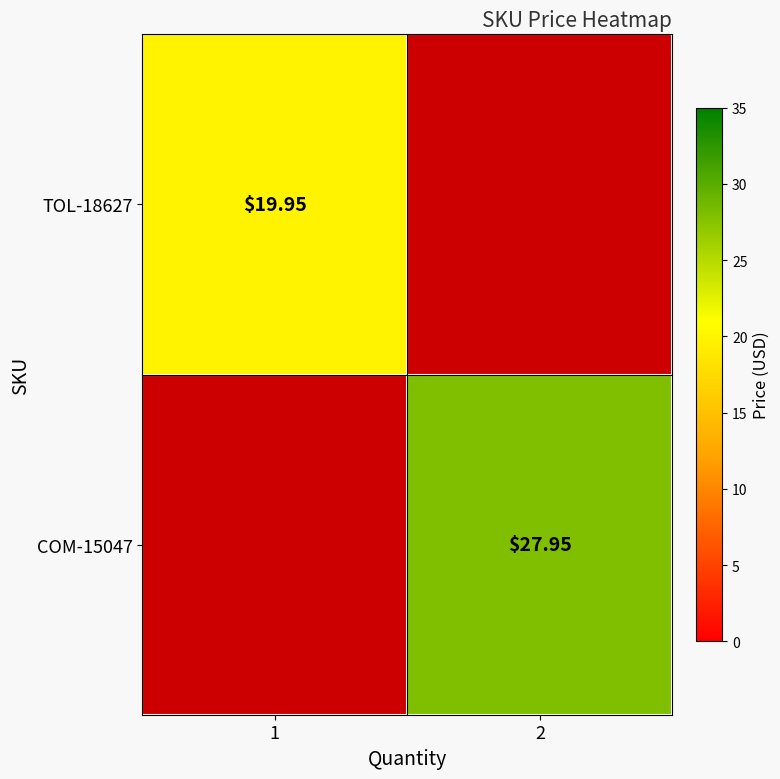

Is the value of TOL-18627 at 1 greater than the value of COM-15047 at 2?

No